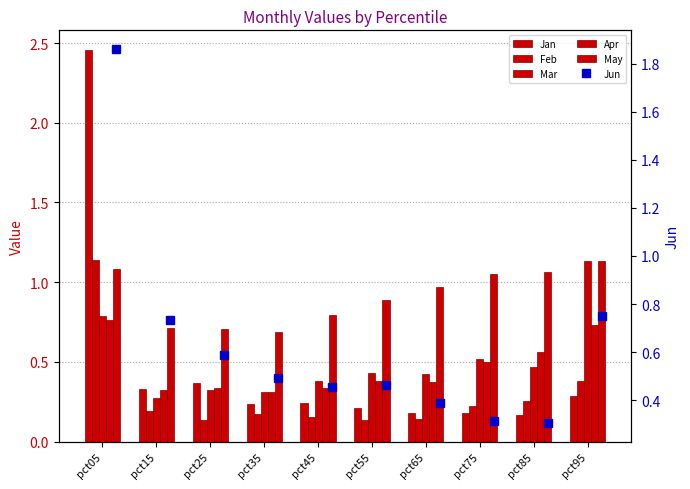

What is the difference between the maximum and minimum values in the Apr series?

0.5